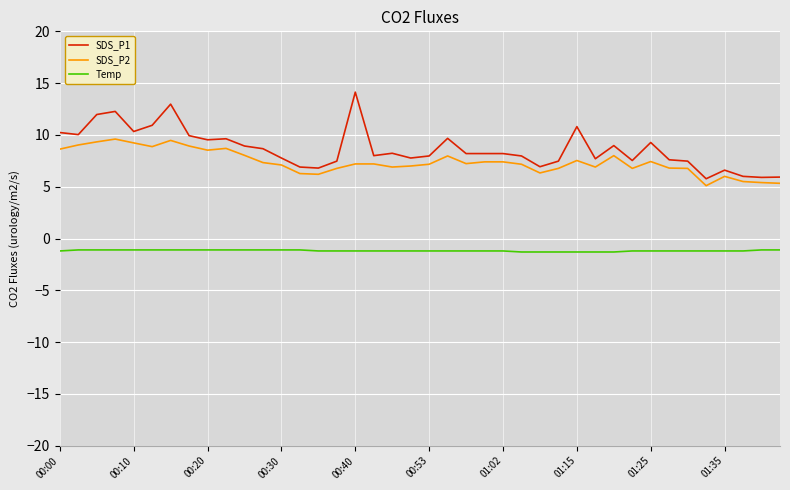

What is the difference between the second highest and second lowest values in the SDS_P2 series?

4.1